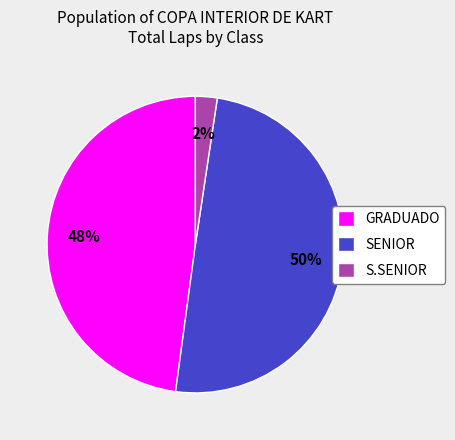

Rank the categories by value from lowest to highest.

S.SENIOR, GRADUADO, SENIOR